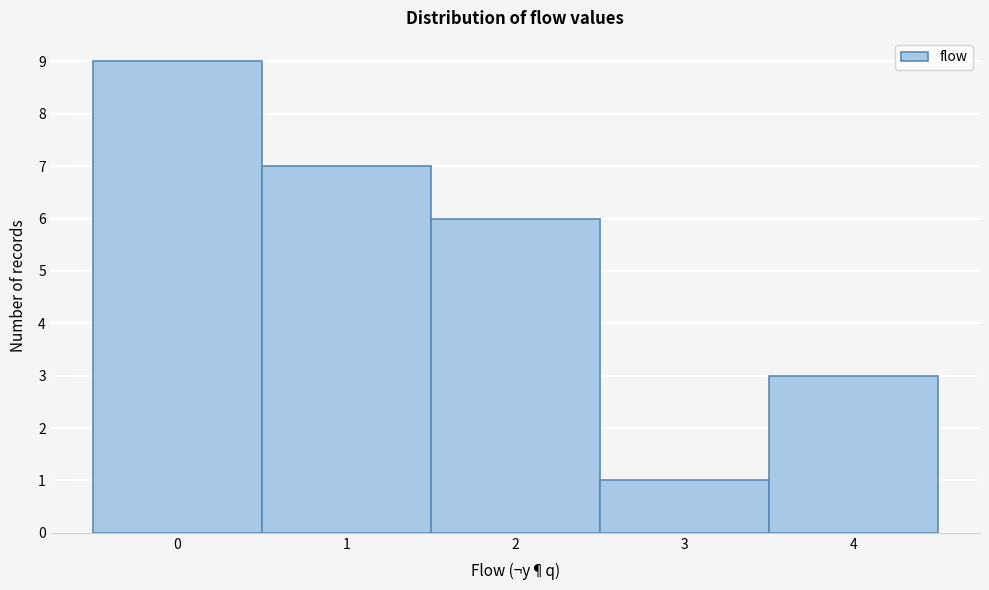

Reading left to right, transcribe this chart: for each bar, give the range it covers on the x-axis and its height. The values are not printed on the chart, so give them approximately, as read against the axis.

-0.5 to 0.5: 9
0.5 to 1.5: 7
1.5 to 2.5: 6
2.5 to 3.5: 1
3.5 to 4.5: 3